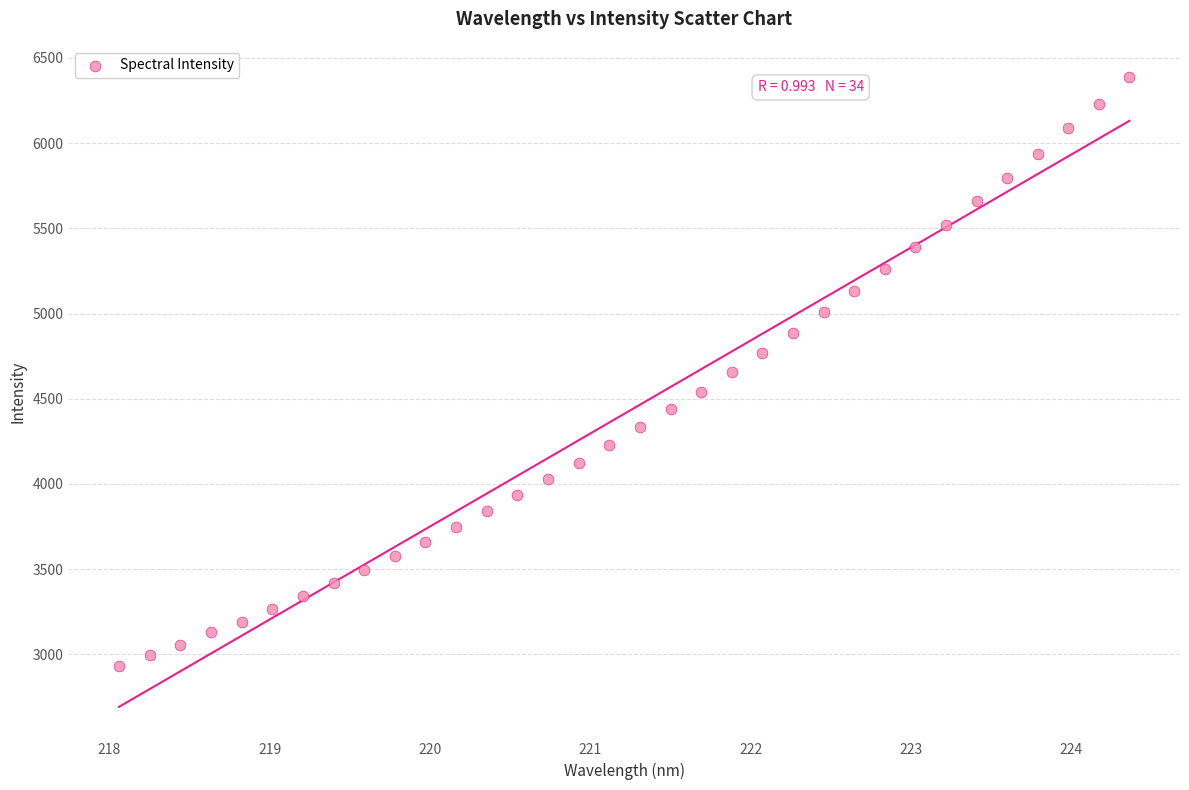

What is the range of X values (max minus min)?

6.3